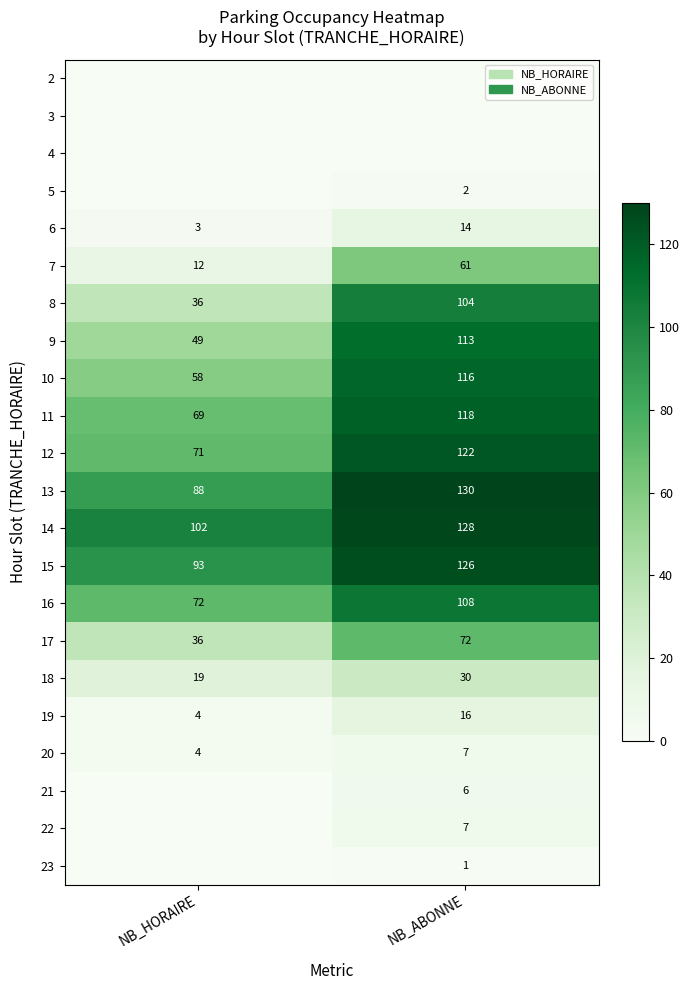

Rank the categories by 7 value from lowest to highest.

NB_HORAIRE, NB_ABONNE